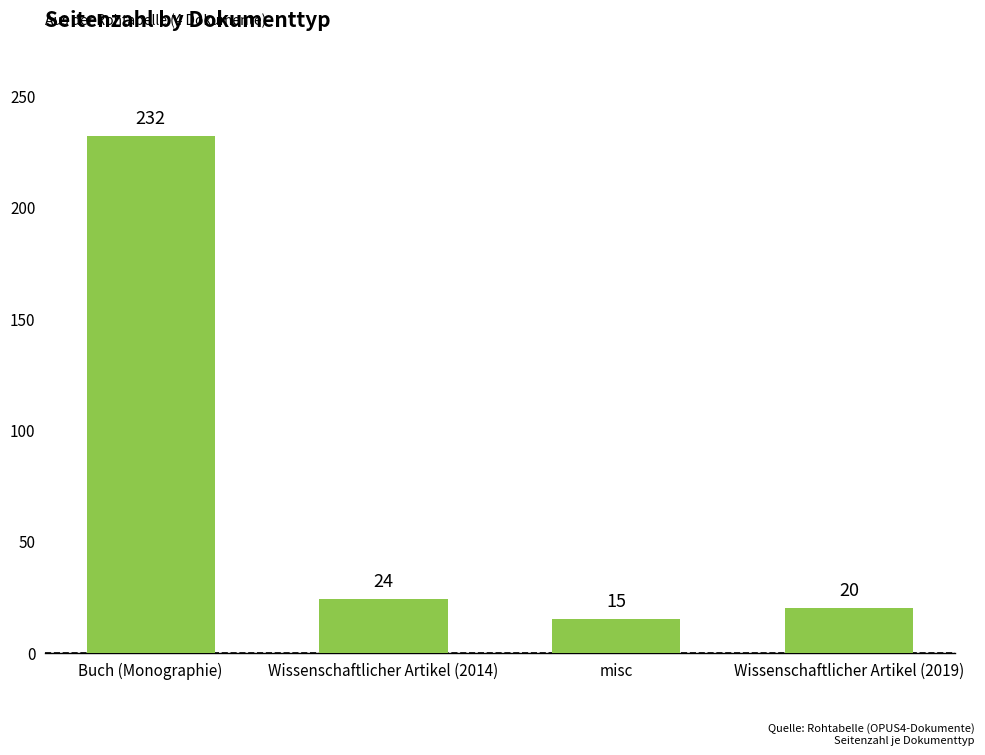

What is the change in value from Buch (Monographie) to misc?

-217